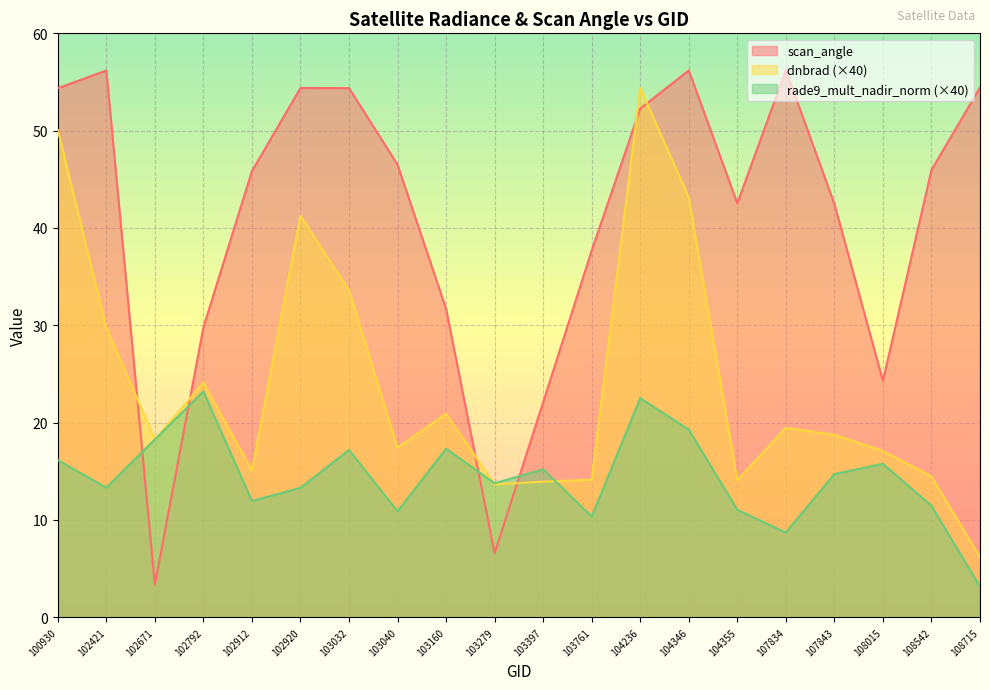

The scan_angle series shows 69.9 at 103040. True or false?

False